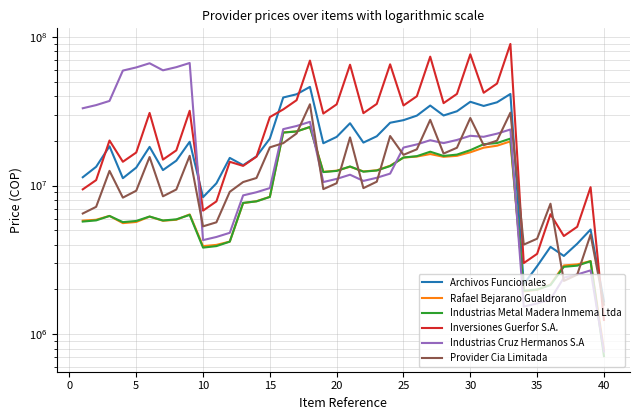

How many data points in Industrias Metal Madera Inmema Ltda are above 7831730?

19